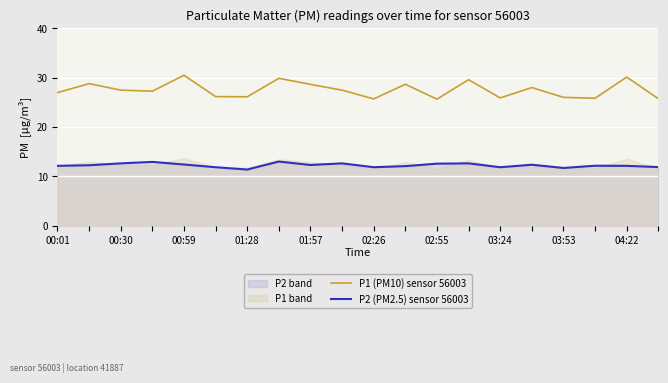

Which label corresponds to the largest value in the chart?

01:57